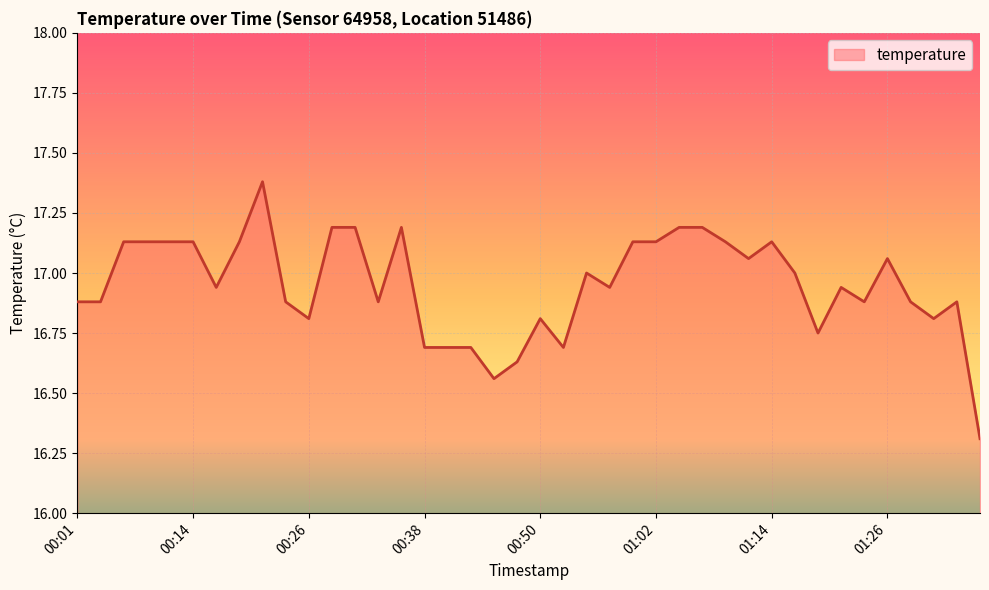

What is the difference between the maximum and minimum values?

1.1